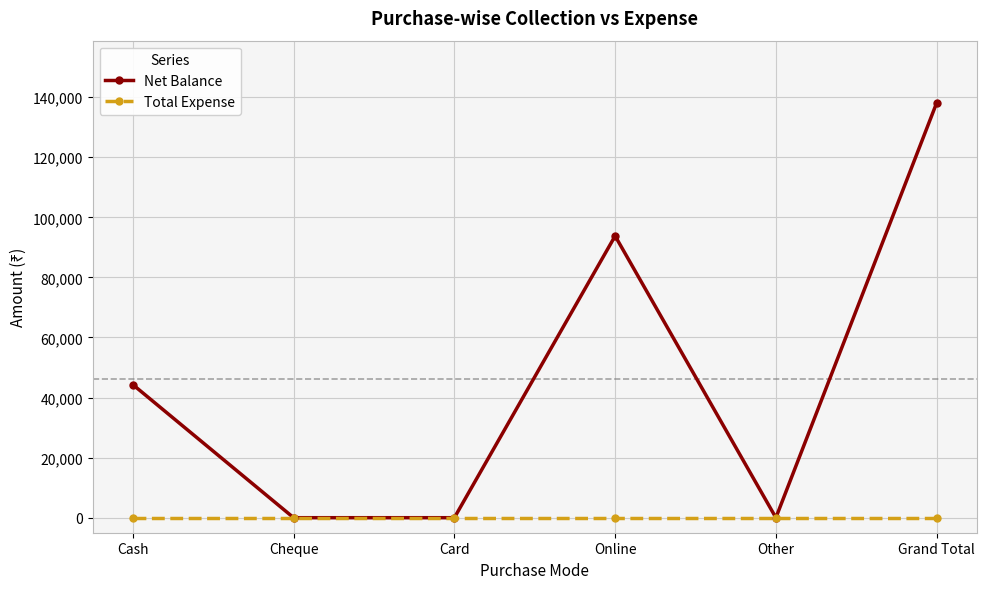

How many lines are shown in the chart?

2